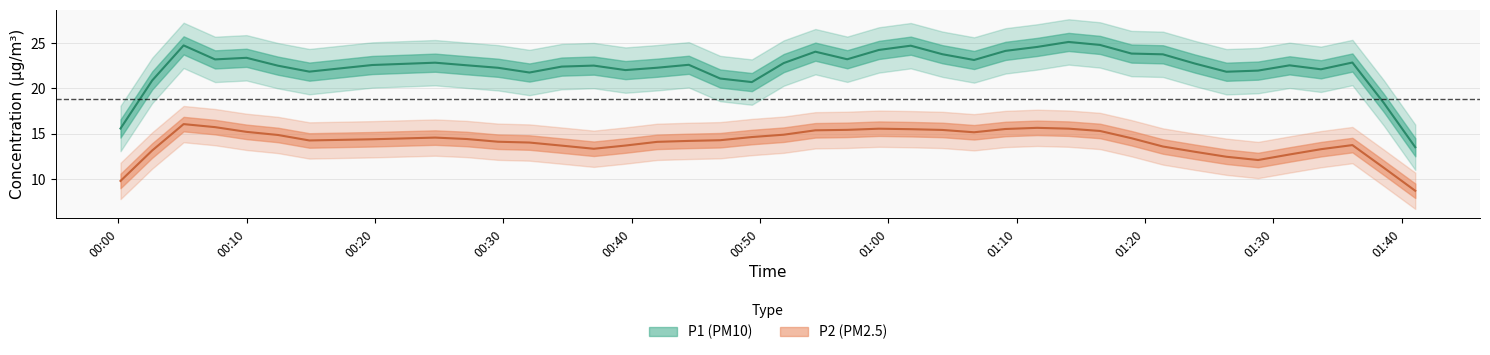

True or false: P2 has a value of 14.5 at 31.

True